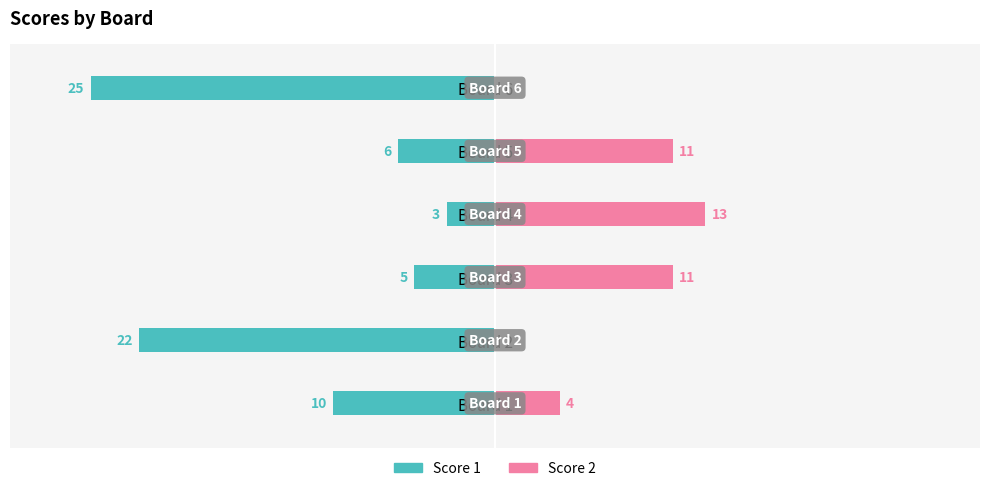

At Board 1, list the series in order from smallest to largest.

Score 1, Score 2